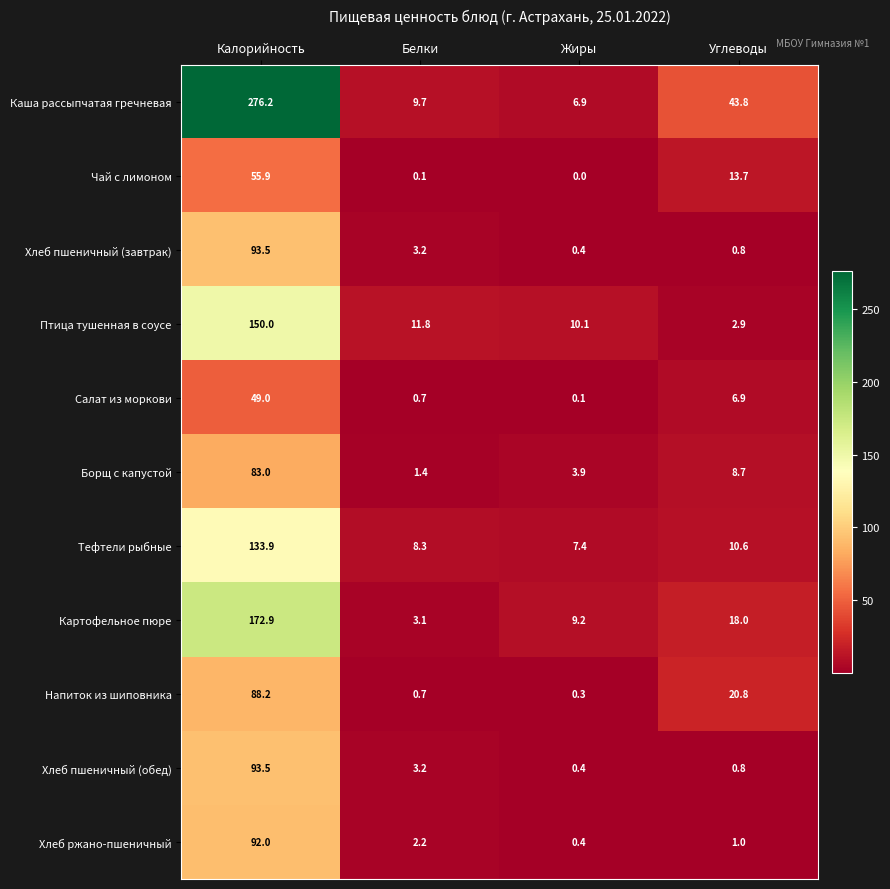

How many data points in Хлеб пшеничный (обед) are above 3?

2